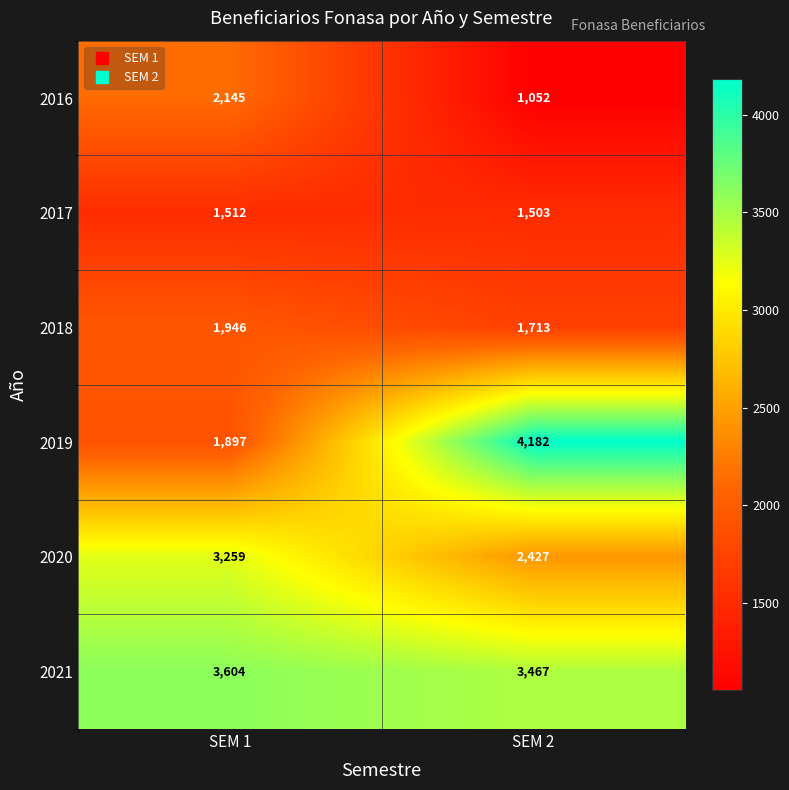

The value of 2020 at SEM 2 is 952. True or false?

False